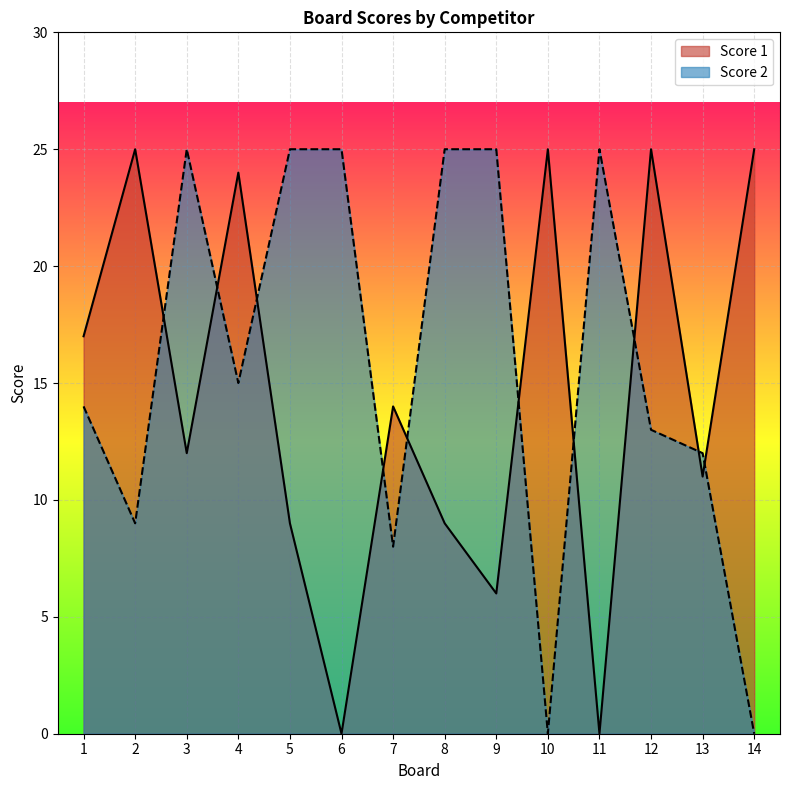

True or false: Score 2 and Score 1 cross at least once.

True